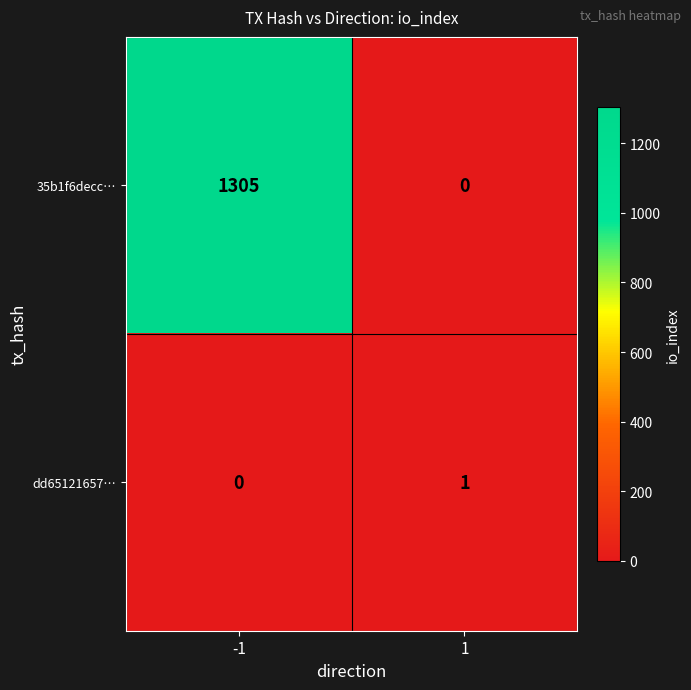

Reading right to left, extract all data points from this chart.

35b1f6decc…: 0	1305
dd65121657…: 1	0